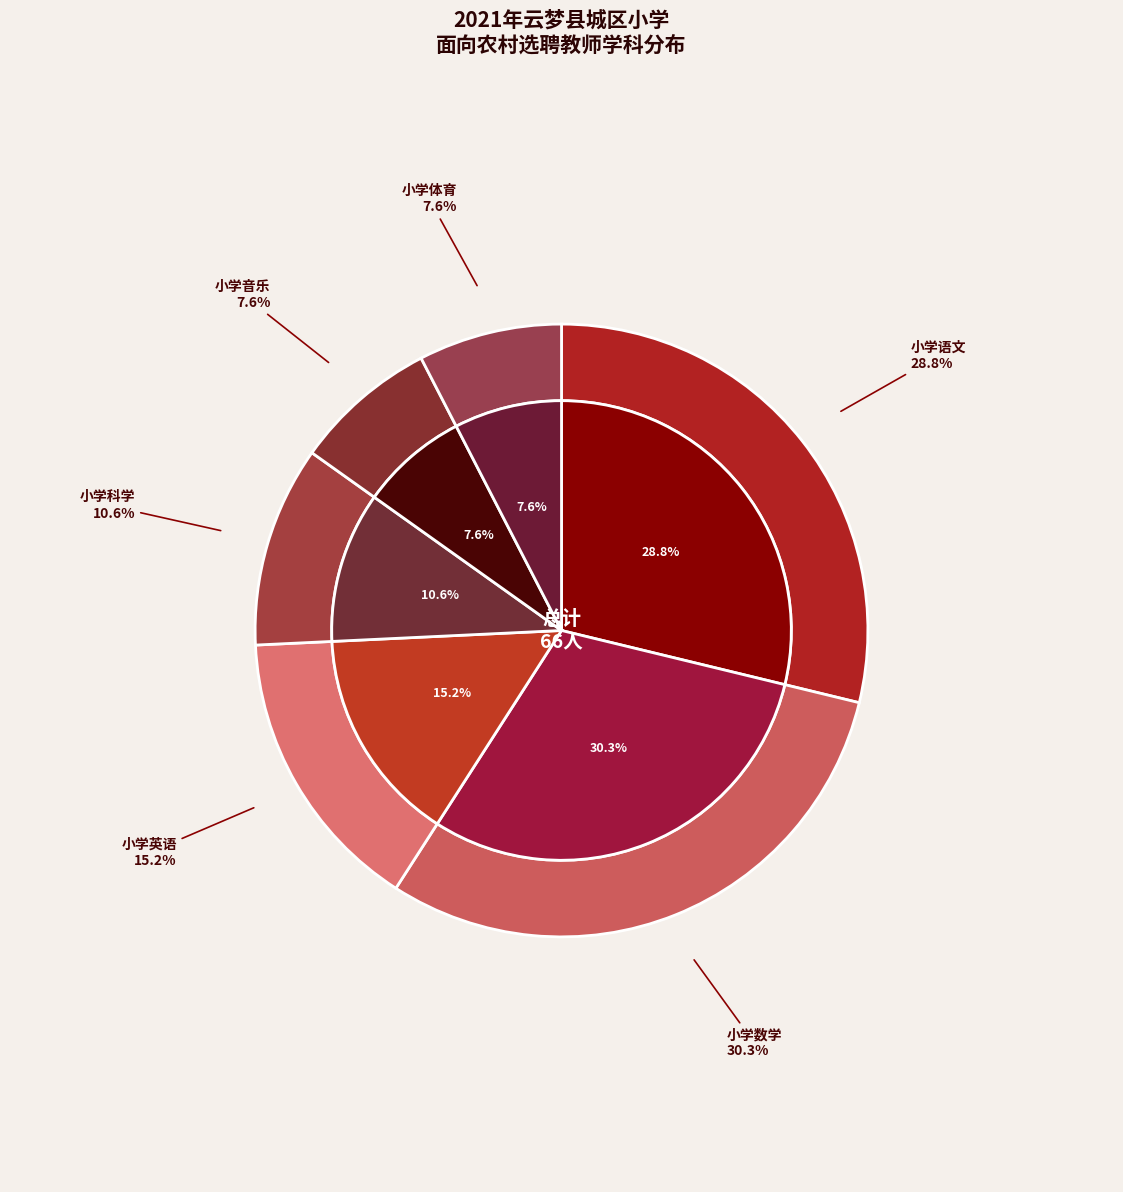

Does 小学英语 represent more than half of the total?

No